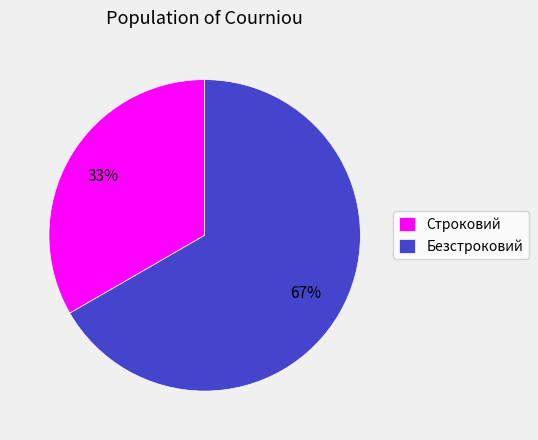

Combined, do Безстроковий and Строковий account for over 50%?

Yes